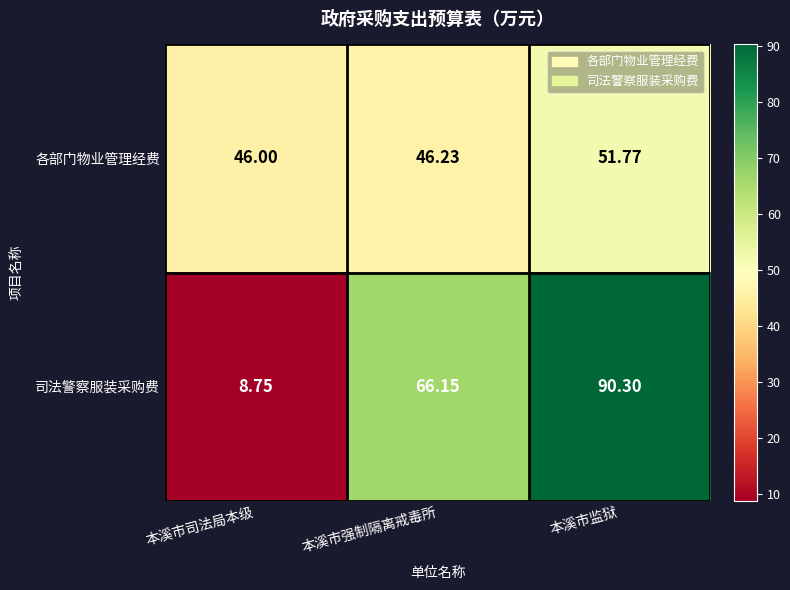

At which category is the sum across all series the highest?

本溪市监狱